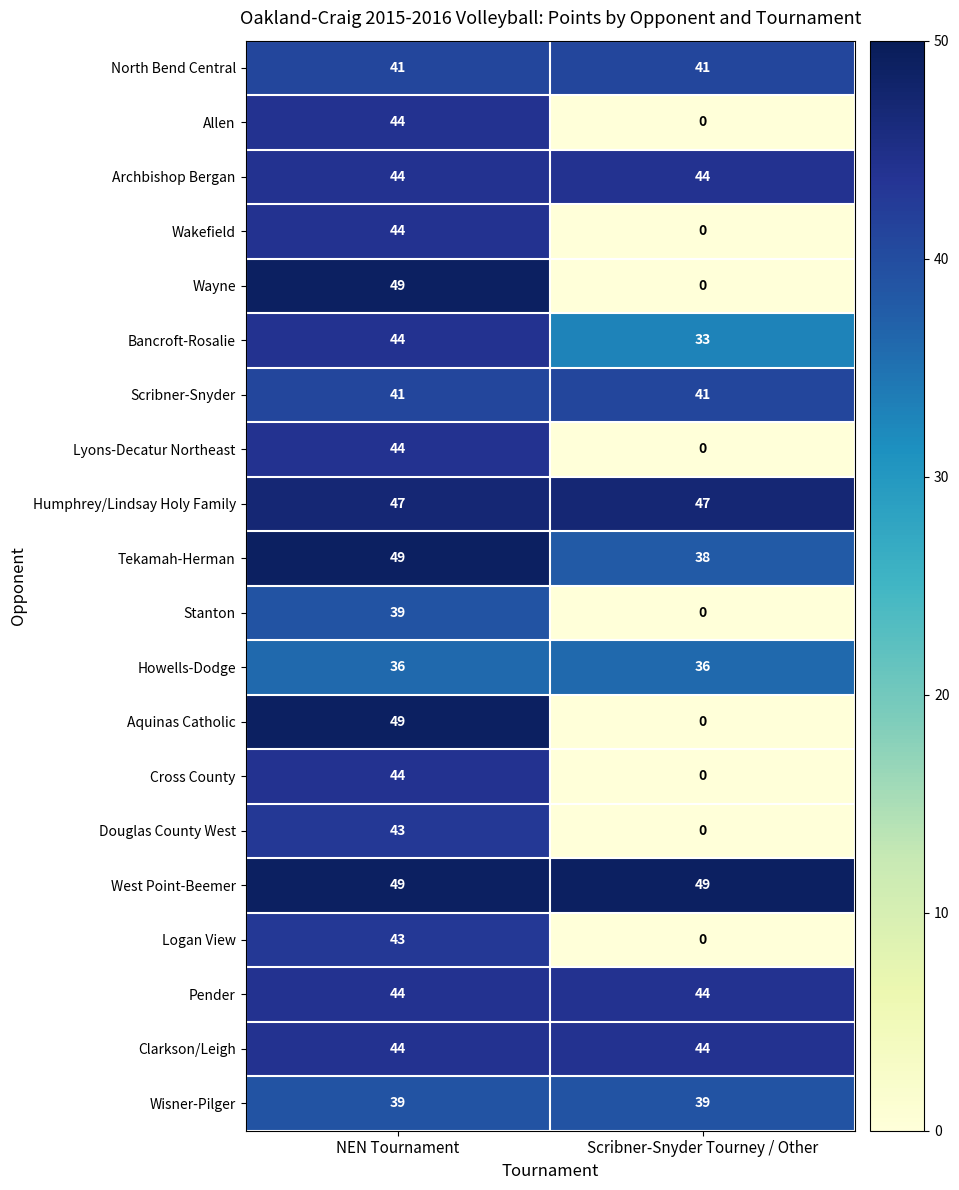

The Wisner-Pilger series shows 39 at NEN Tournament. True or false?

True